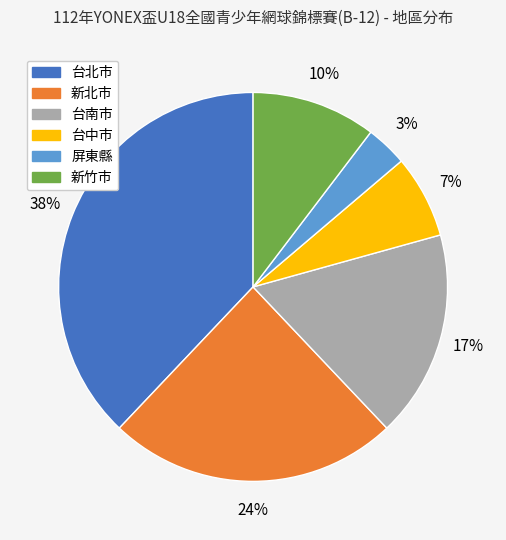

What is the largest slice in the pie chart?

台北市